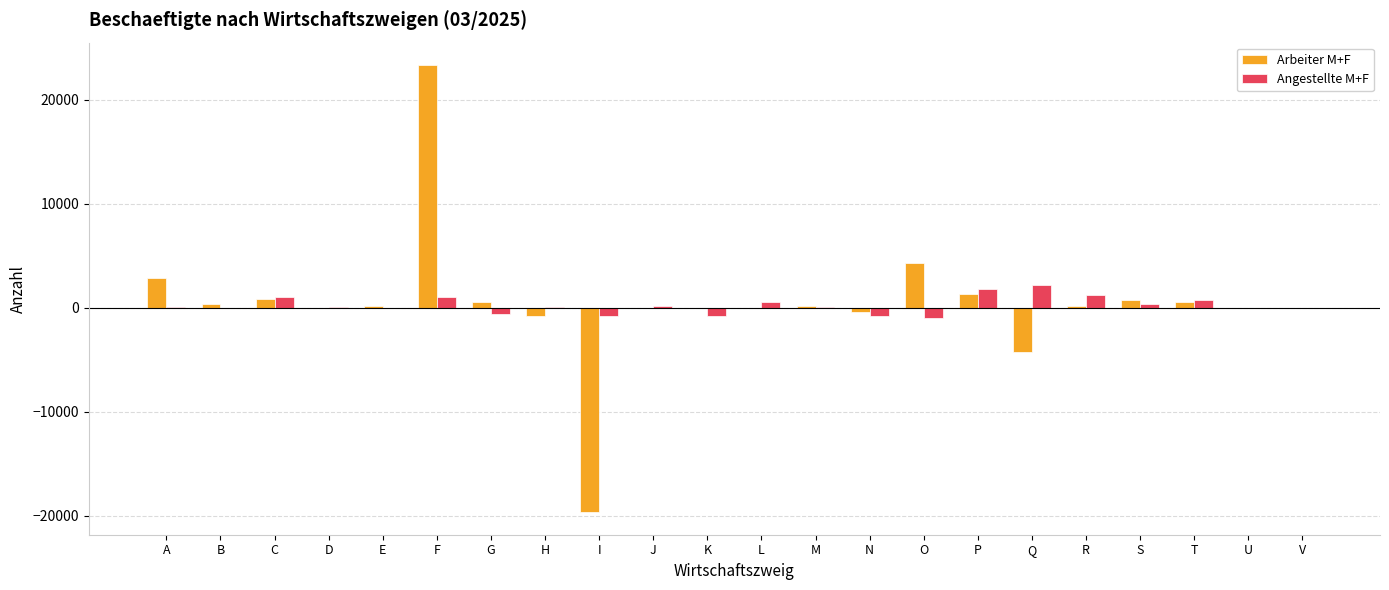

Count the number of data series in this chart.

2